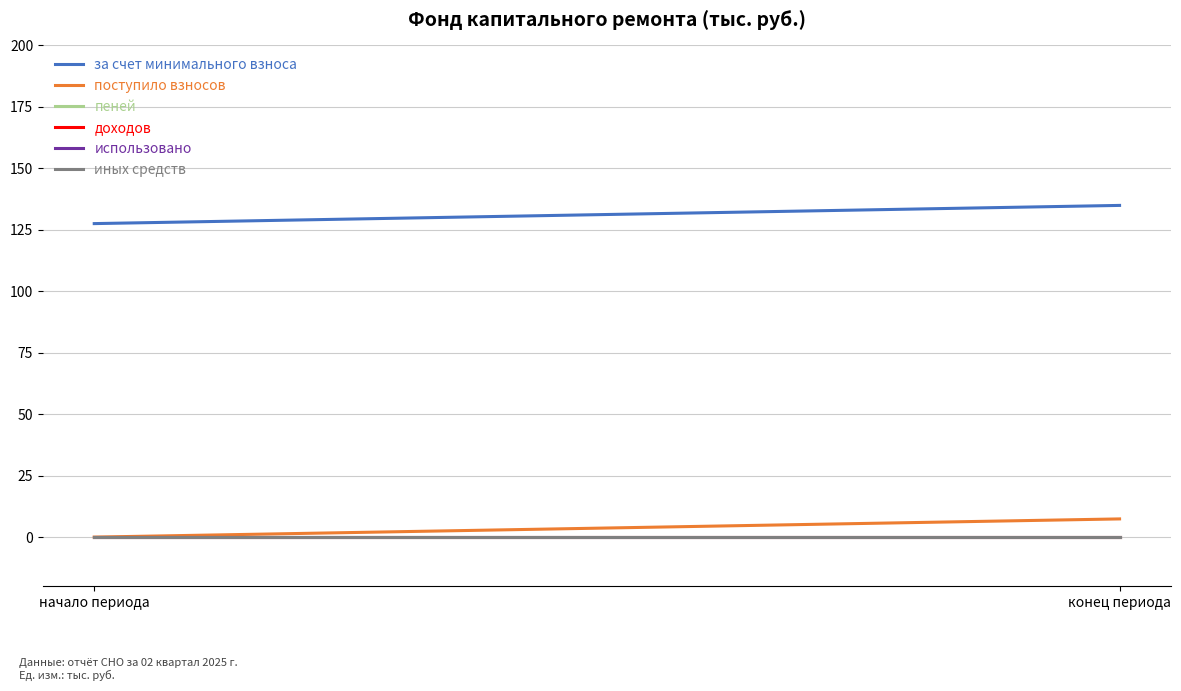

True or false: за счет минимального взноса has a value of 184.5 at конец периода.

False